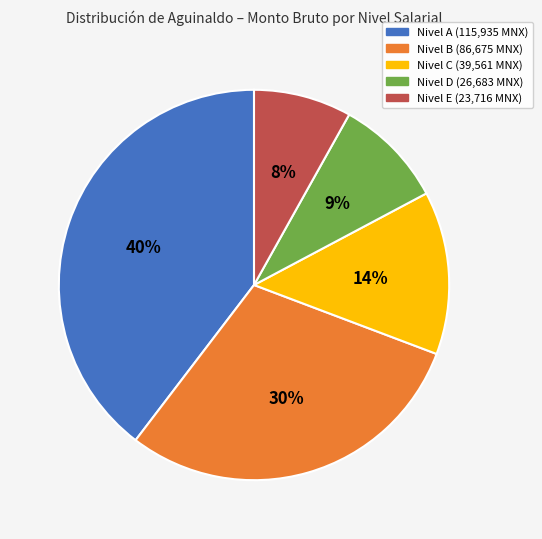

To the nearest percent, what is the average slice percentage?

20%